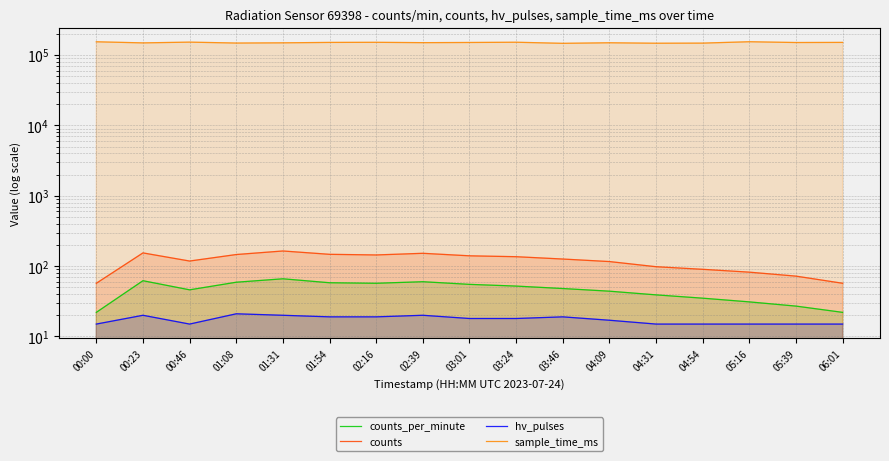

True or false: hv_pulses has a value of 15 at 04:31.

True